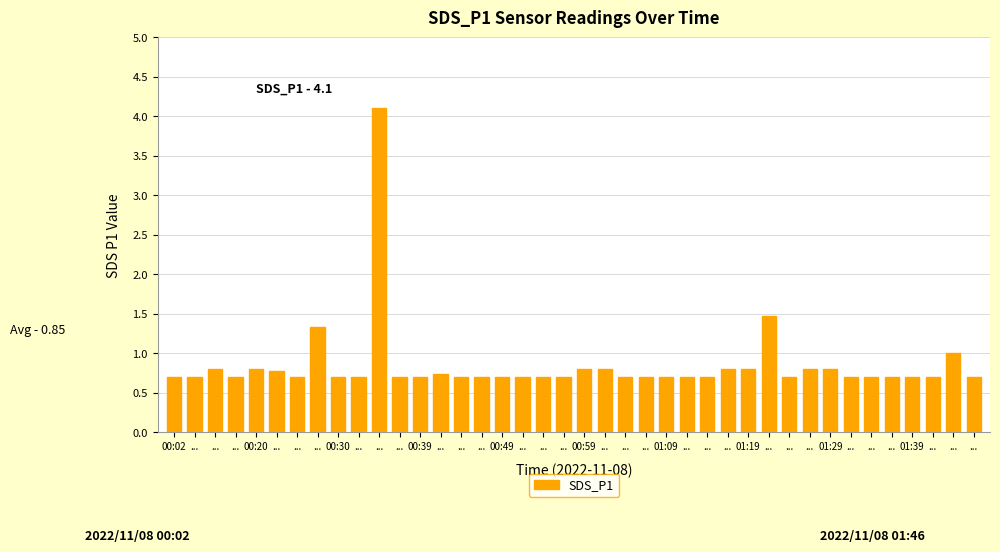

Is it true that the value at ... is 0.5?

False